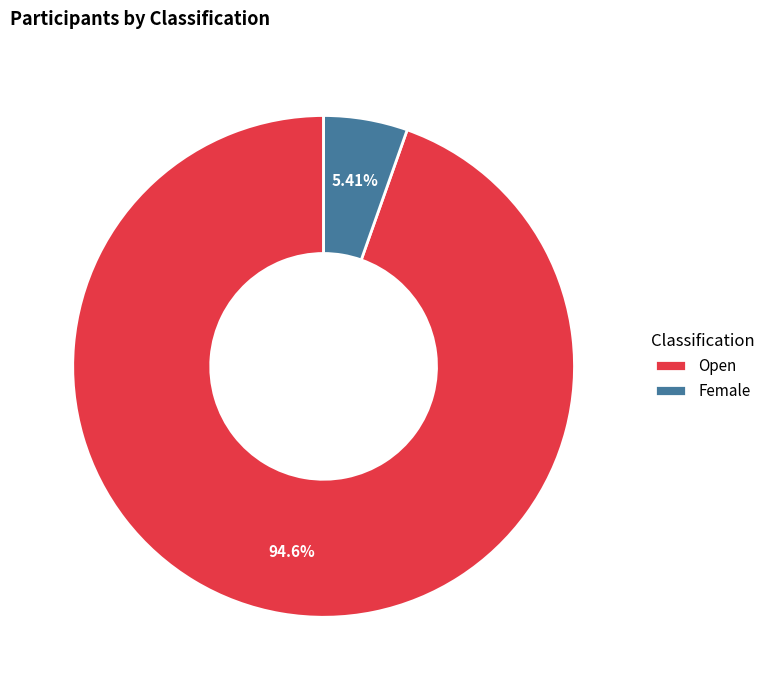

To the nearest percent, what is the combined percentage of Female and Open?

100%